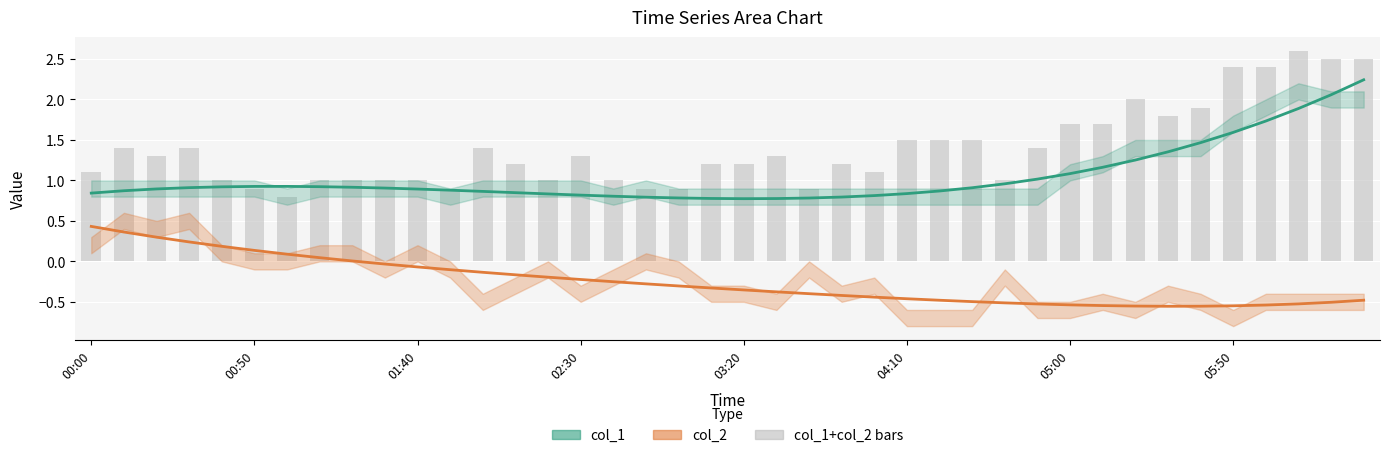

Which has a higher value, 00:00 or 27?

27